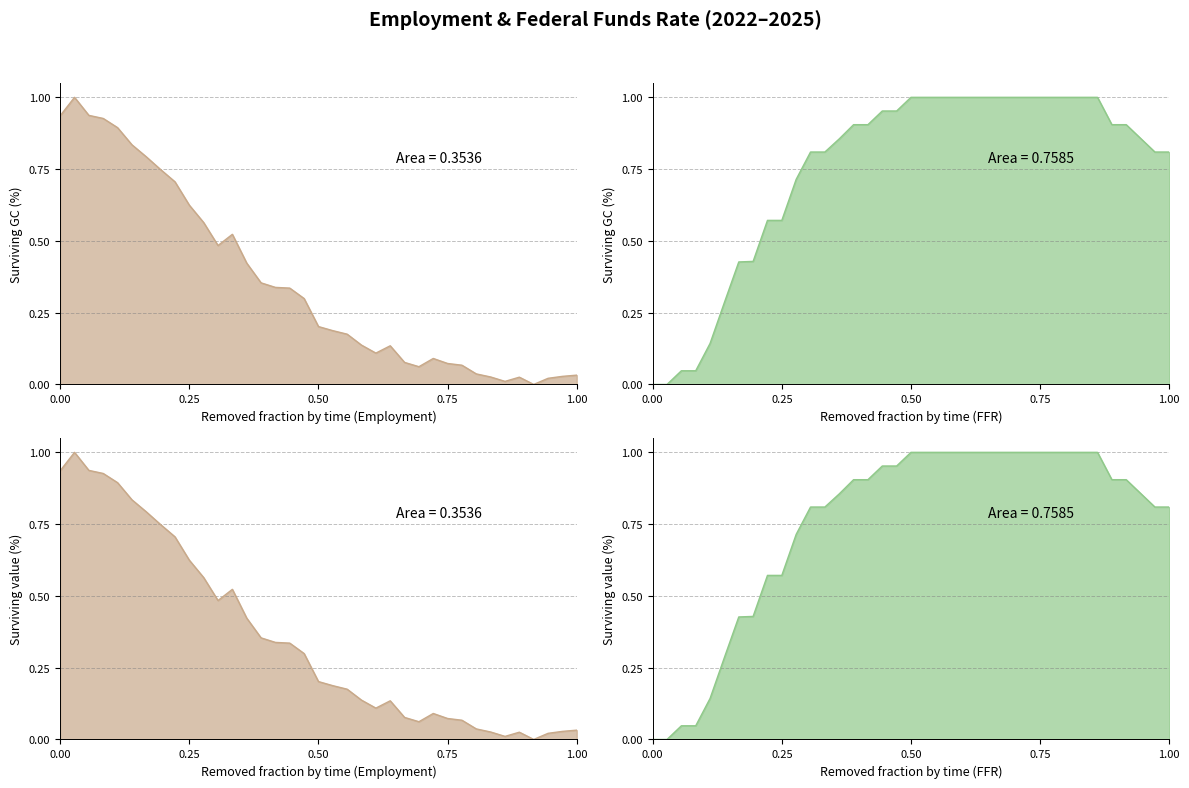

Rank the series at 2022-03 from highest to lowest value.

Total Nonfarm Employment, Federal Funds Rate